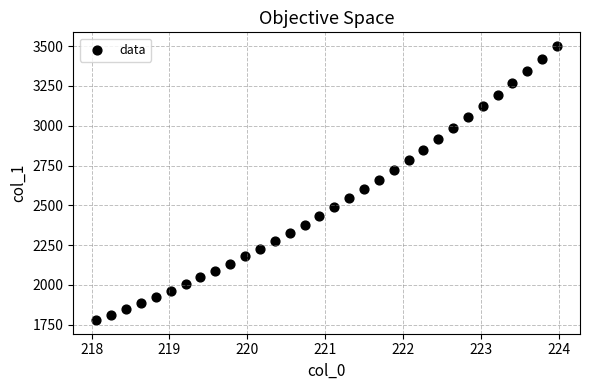

What is the range of Y values (max minus min)?

1721.1